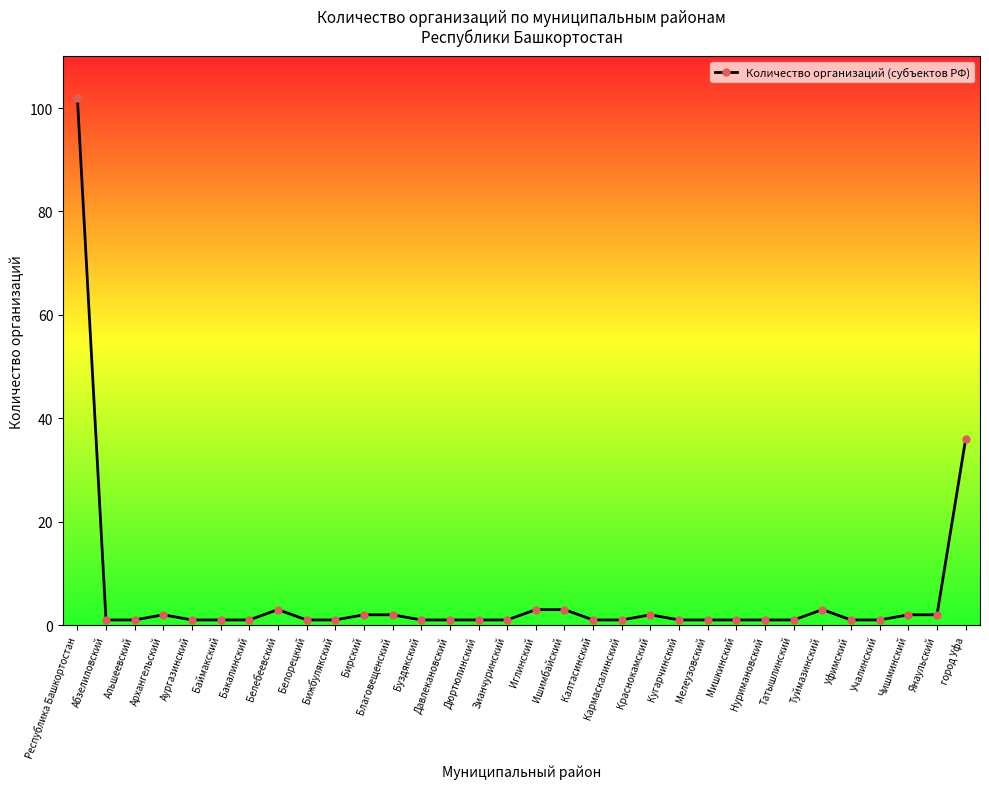

What is the maximum value shown in the chart?

102